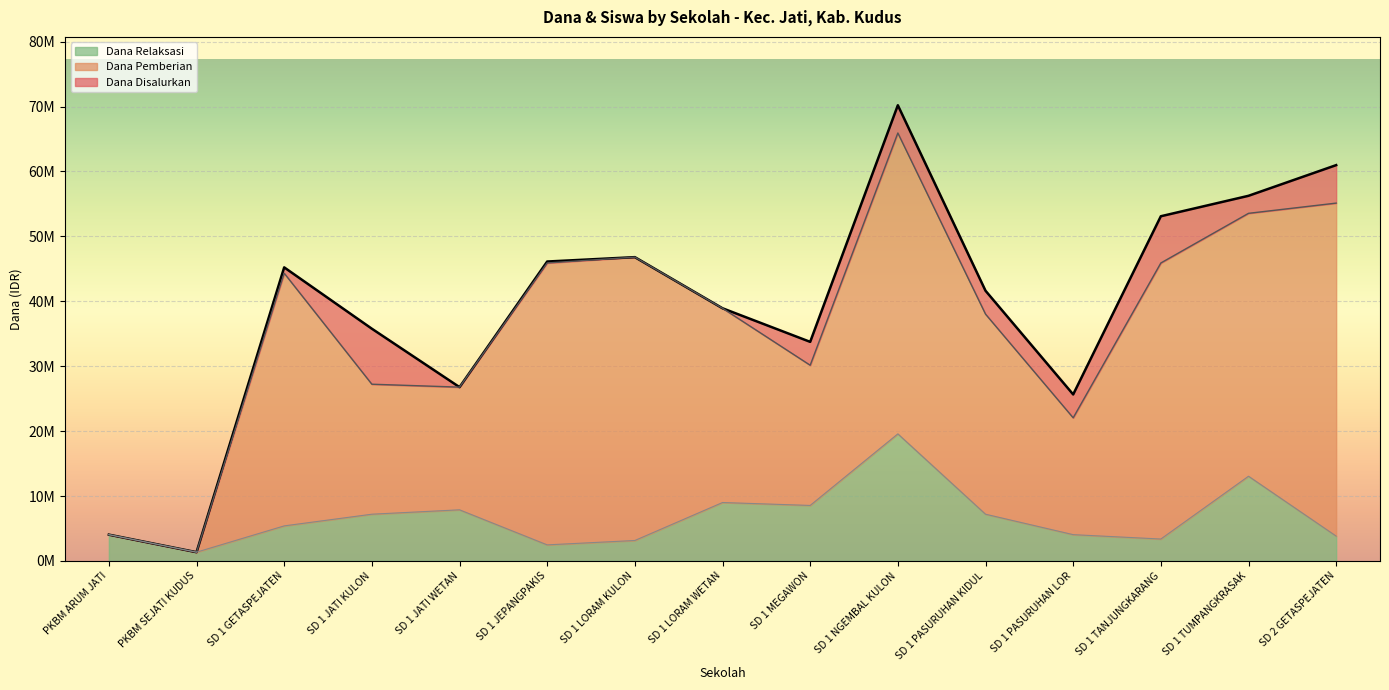

In Dana Relaksasi, how many points are lower than both neighbors (excluding endpoints)?

4